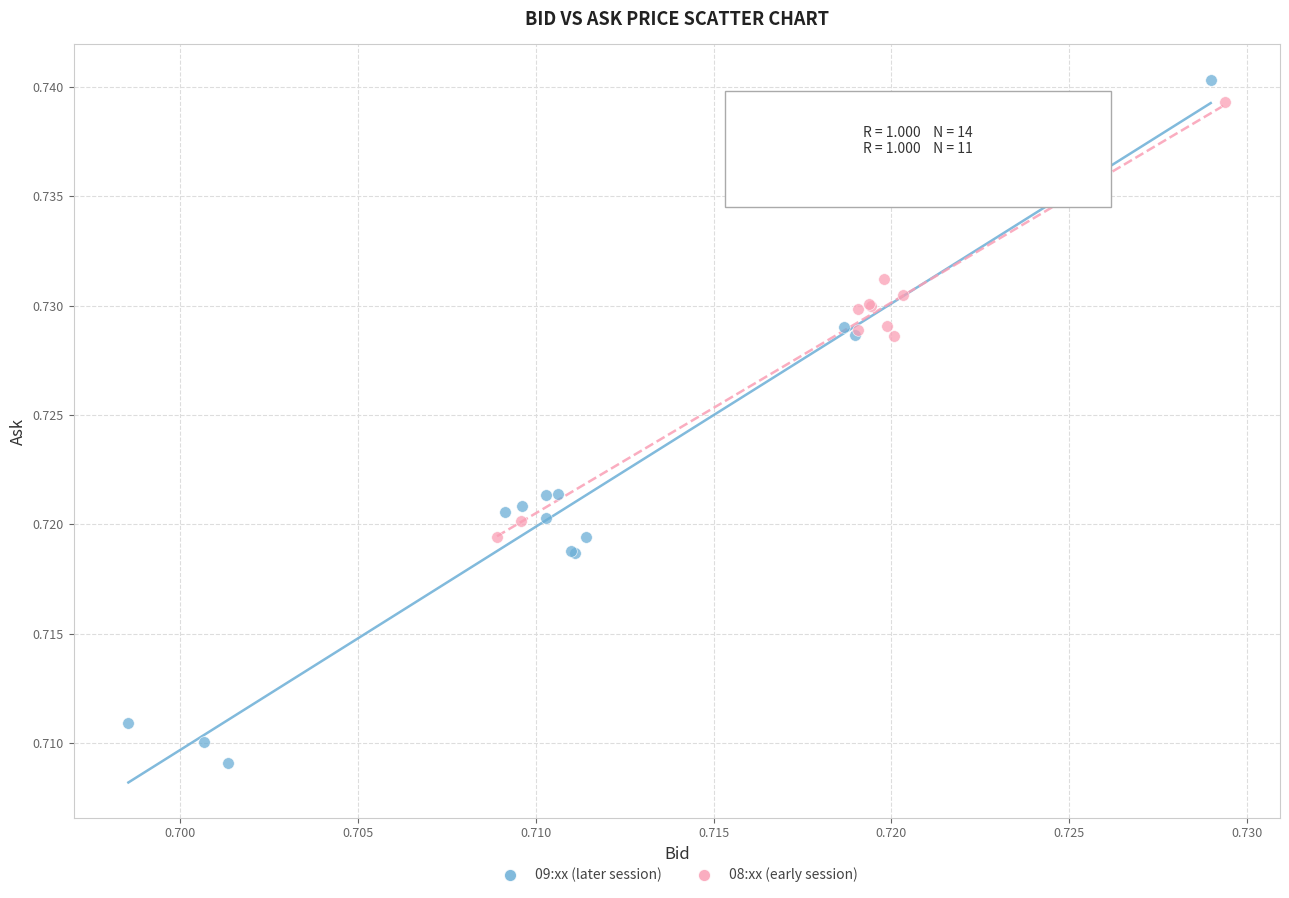

Which series reaches the minimum Y coordinate?

09:xx (later session)